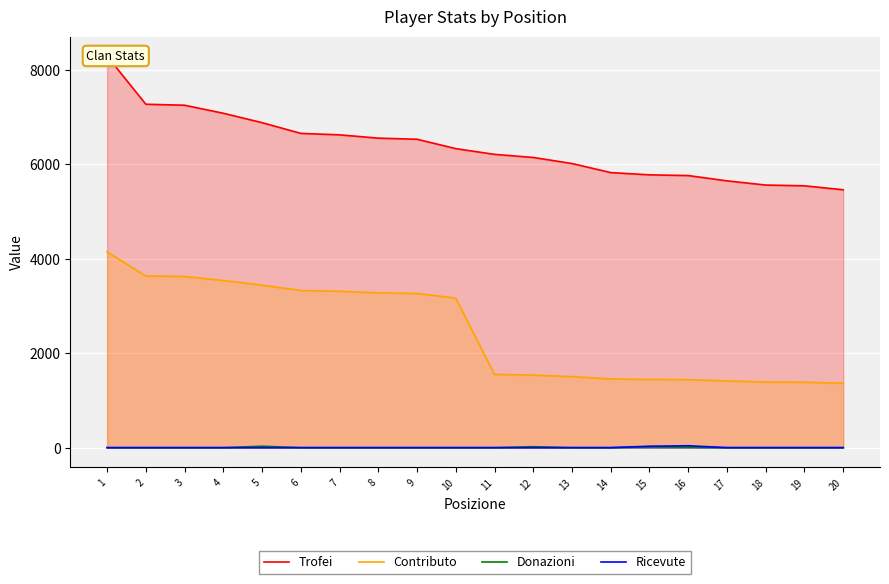

What is the average value of the Donazioni series?

4